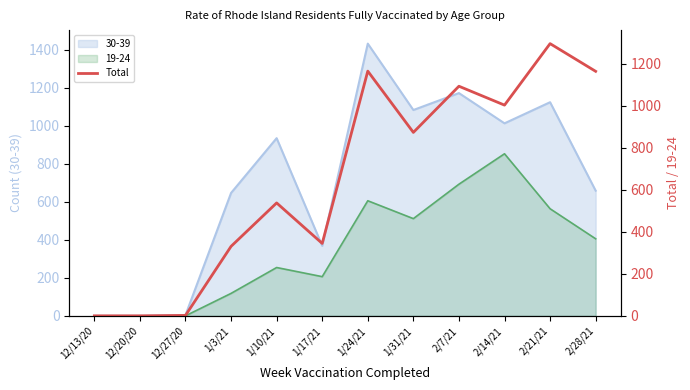

The chart shows a value of 1094 at 2/7/21. True or false?

True